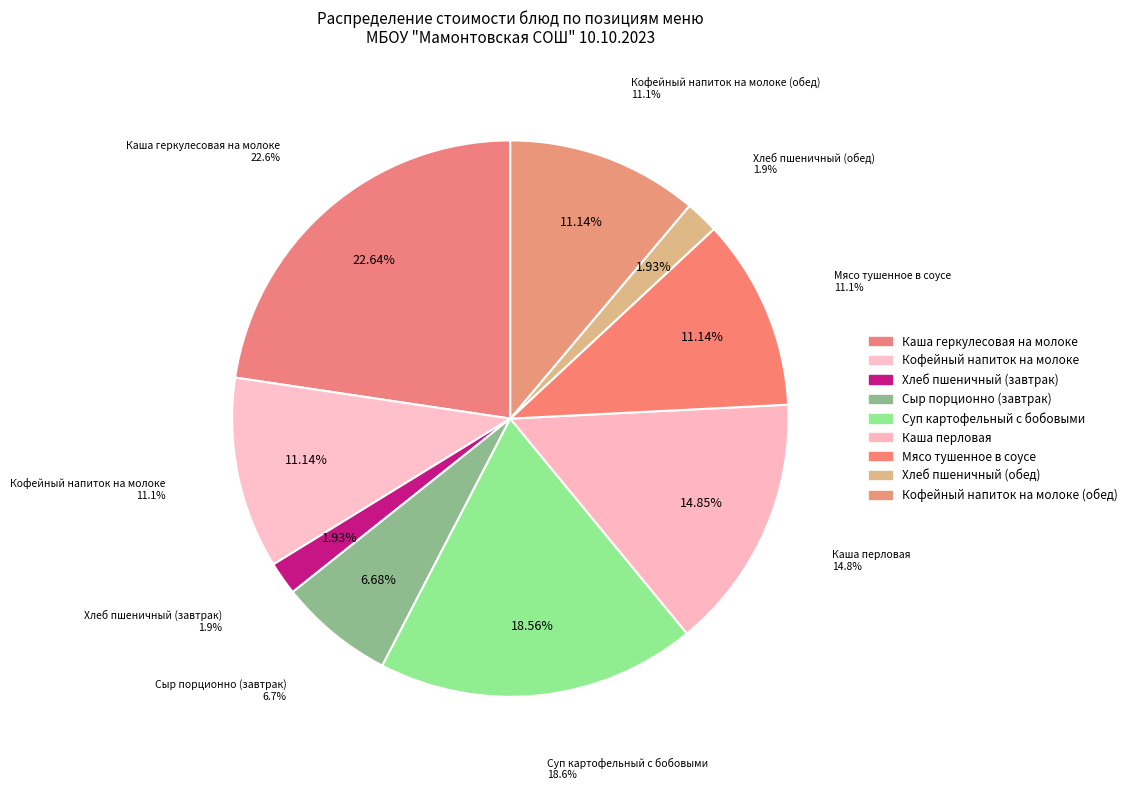

True or false: Кофейный напиток на молоке (обед) accounts for 1% of the total.

False